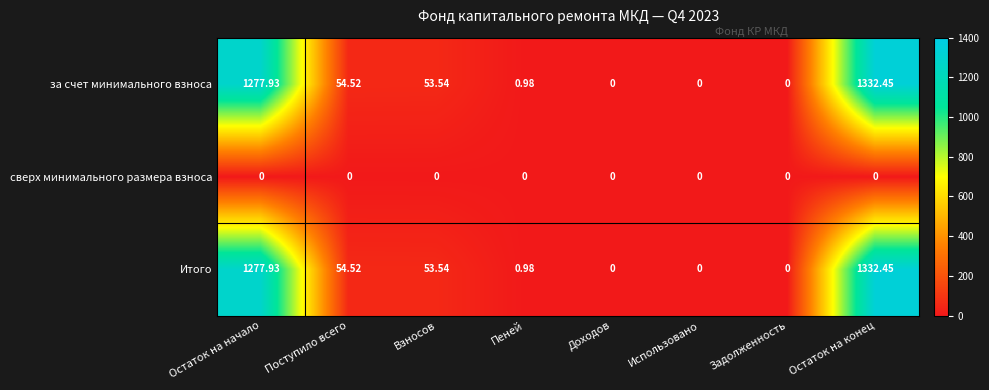

At which category is the sum across all series the highest?

Остаток на конец